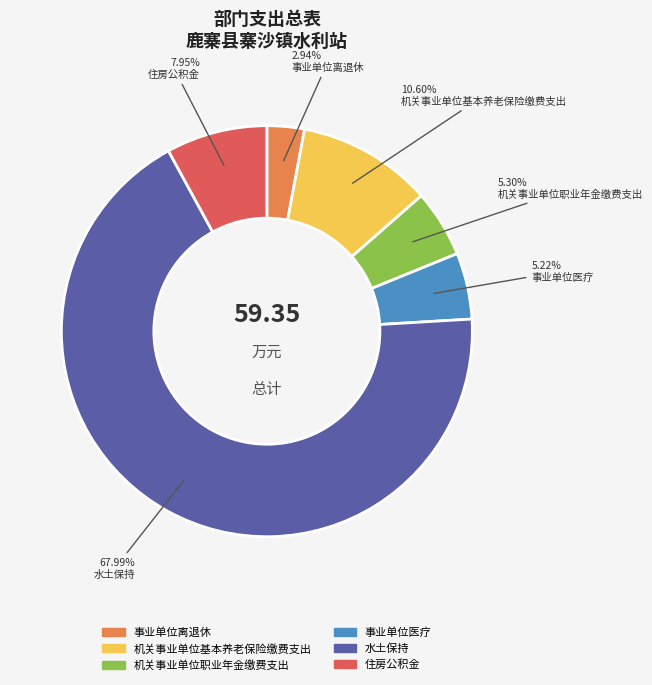

What percentage is NOT represented by 事业单位离退休?

97.1%